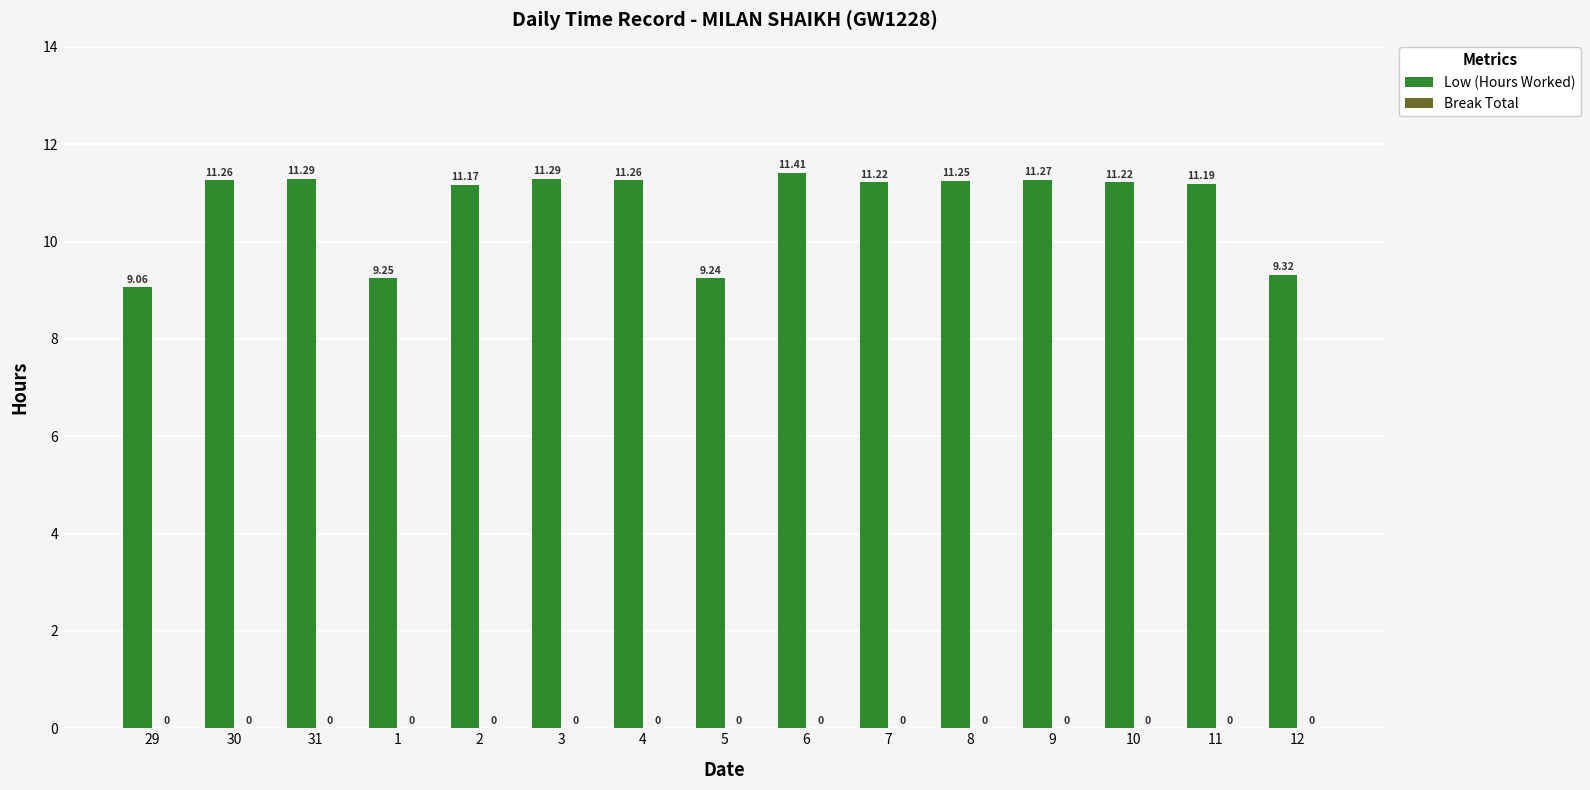

What is the ratio of the value at 11 to the value at 2?

1.0